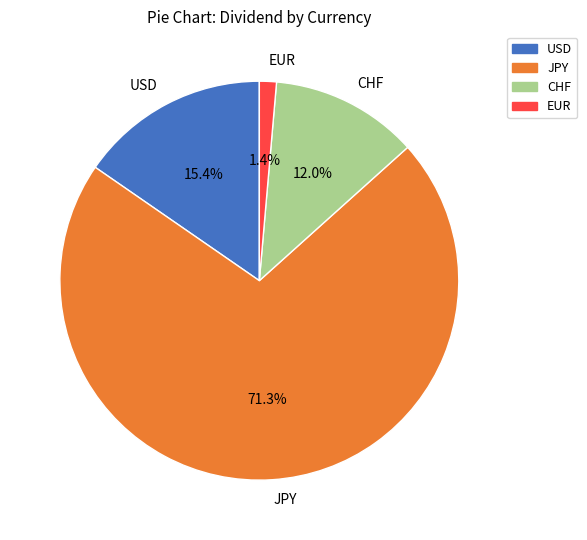

Is there any slice that represents more than half of the pie?

Yes